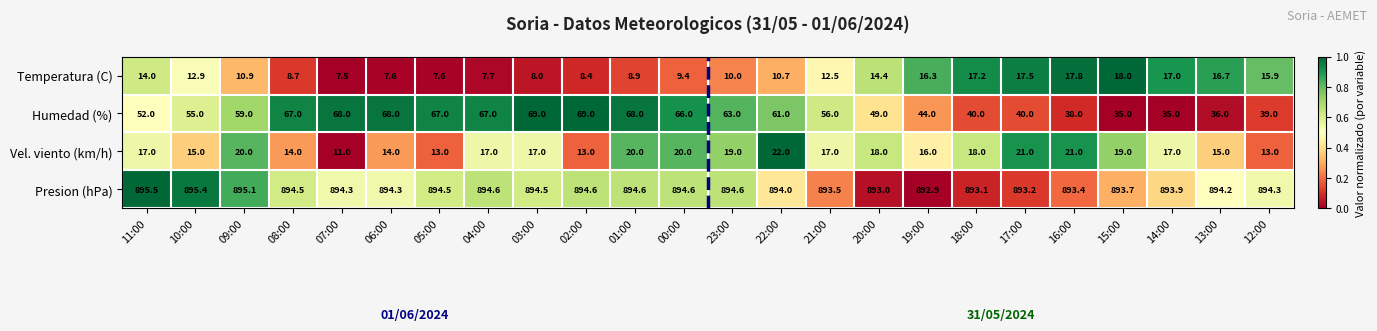

At which category is the sum across all series the highest?

01:00